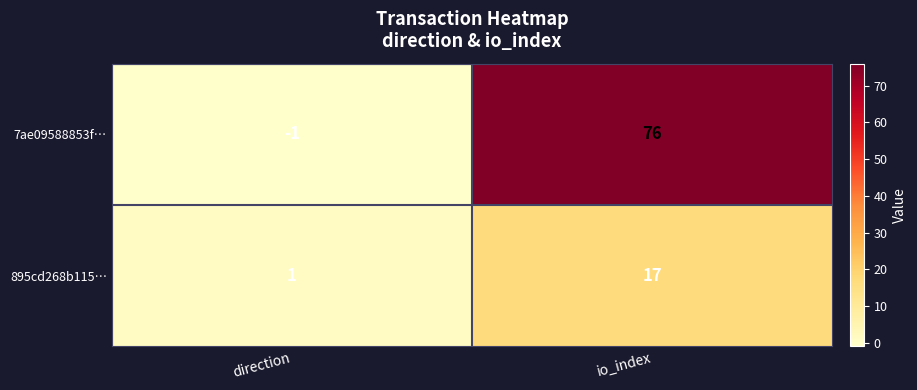

At how many categories does at least one series exceed 15?

1